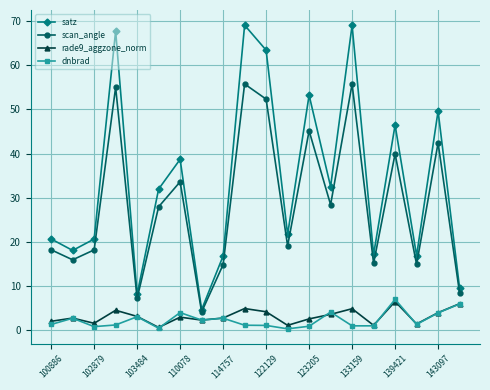

What is the maximum value for rade9_aggzone_norm?

6.4